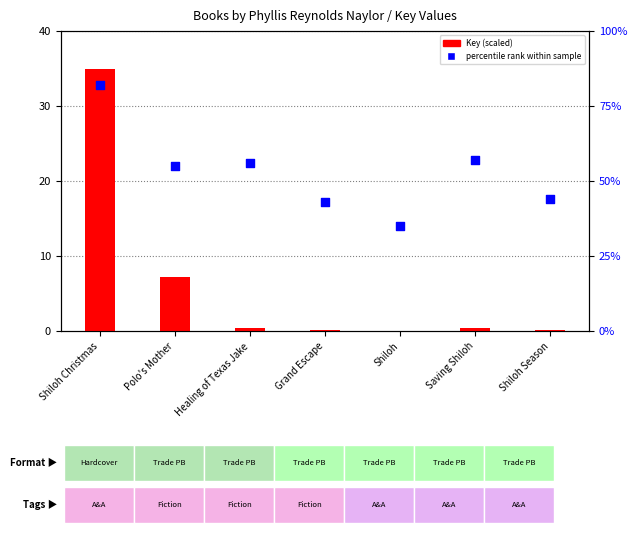

Which series has the largest total across all categories?

percentile rank within sample